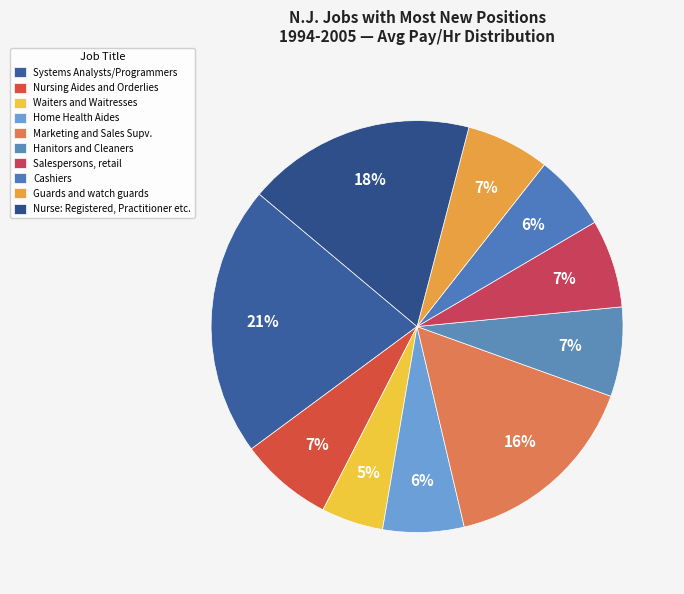

Does Nurse: Registered, Practitioner etc. represent more than half of the total?

No